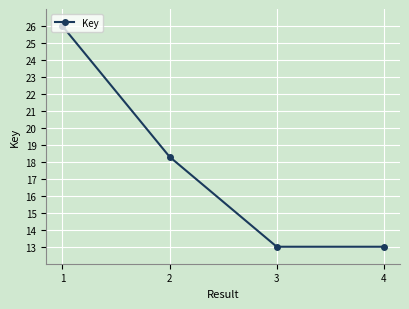

Reading left to right, extract all data points from this chart.

26.0	18.3	13.0	13.0